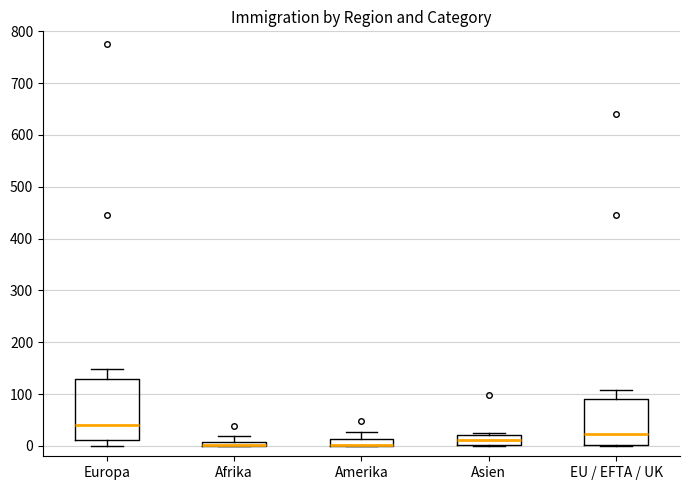

Where is the lower edge of the box for EU / EFTA / UK on the y-axis? The values are not printed on the chart, so give them approximately, as read against the axis.

0